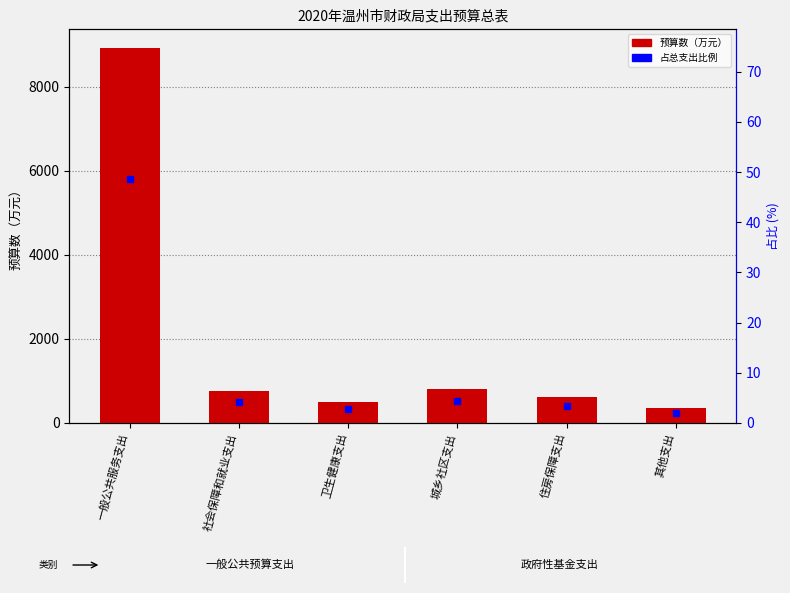

How many data points are less than 752?

3